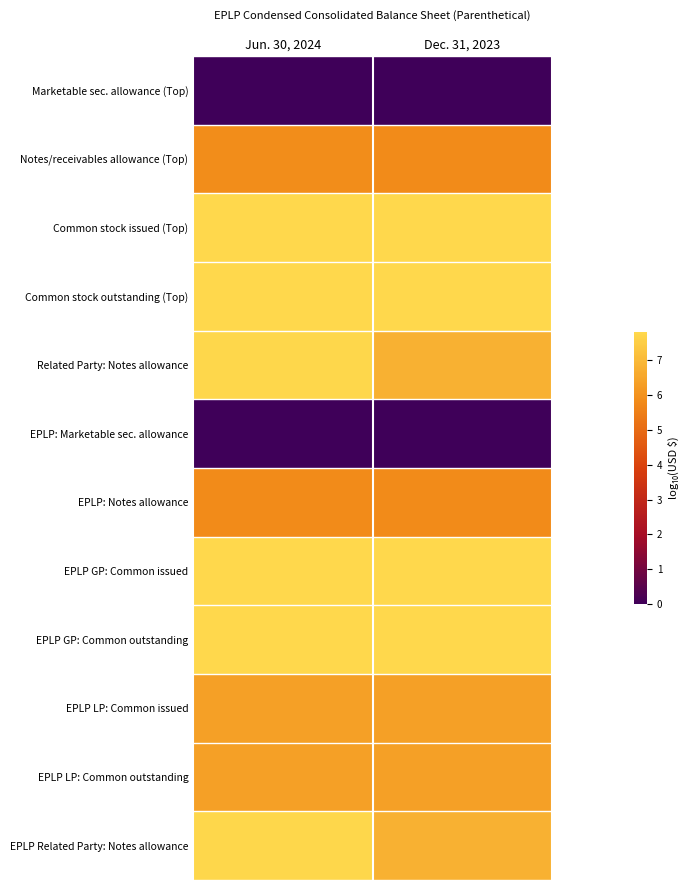

Rank the series by their maximum value, from lowest to highest.

Marketable sec. allowance (Top), EPLP: Marketable sec. allowance, EPLP: Notes allowance, Notes/receivables allowance (Top), EPLP LP: Common issued, EPLP LP: Common outstanding, Related Party: Notes allowance, EPLP Related Party: Notes allowance, Common stock issued (Top), Common stock outstanding (Top), EPLP GP: Common issued, EPLP GP: Common outstanding